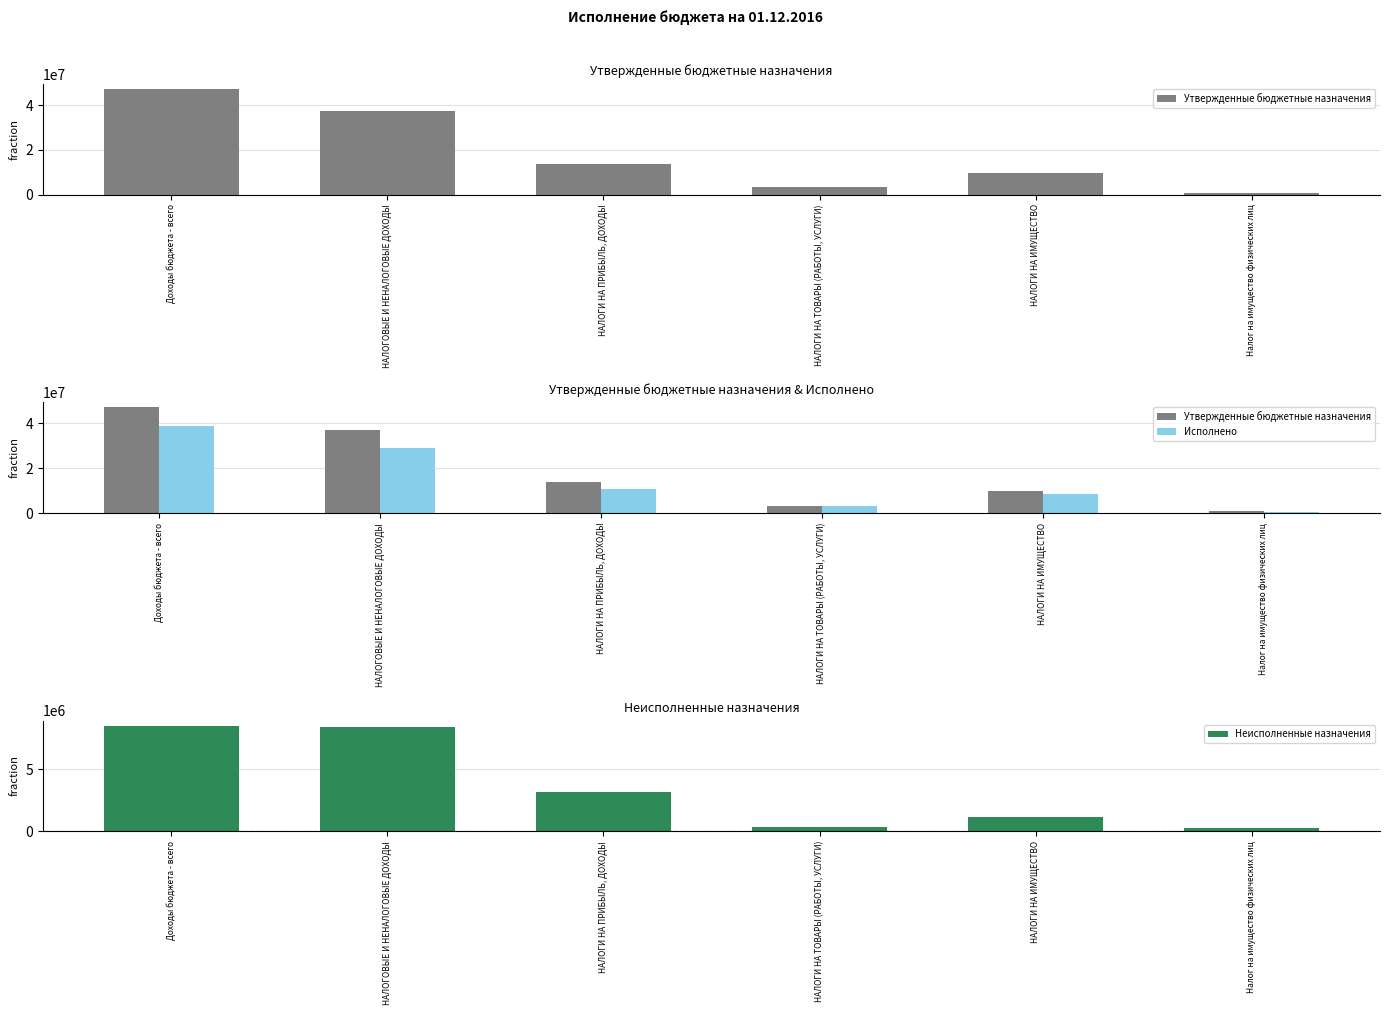

What is the difference between the second highest and second lowest values in the Утвержденные бюджетные назначения series?

33996000.0